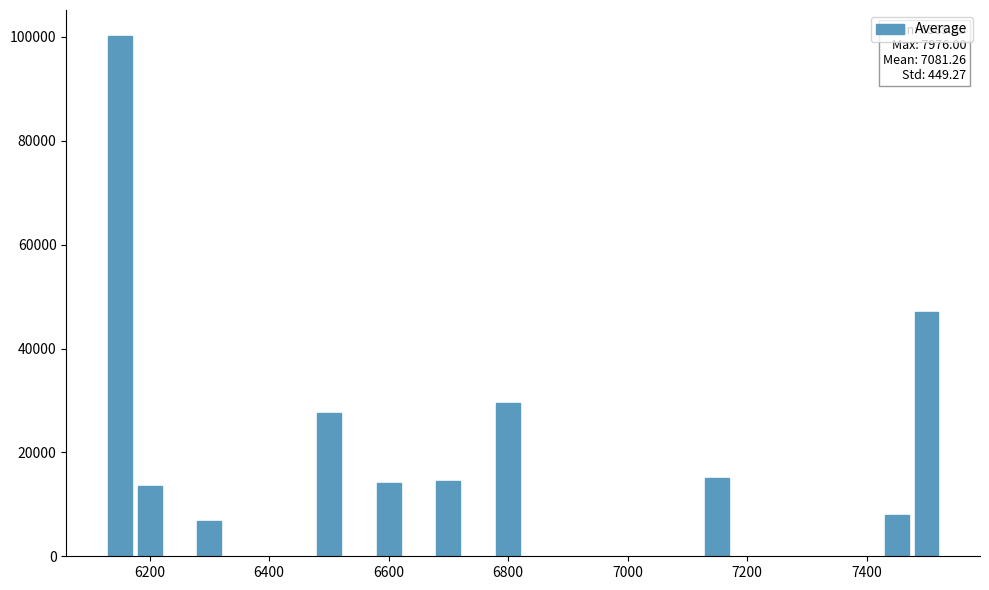

What is the maximum value shown in the chart?

100174